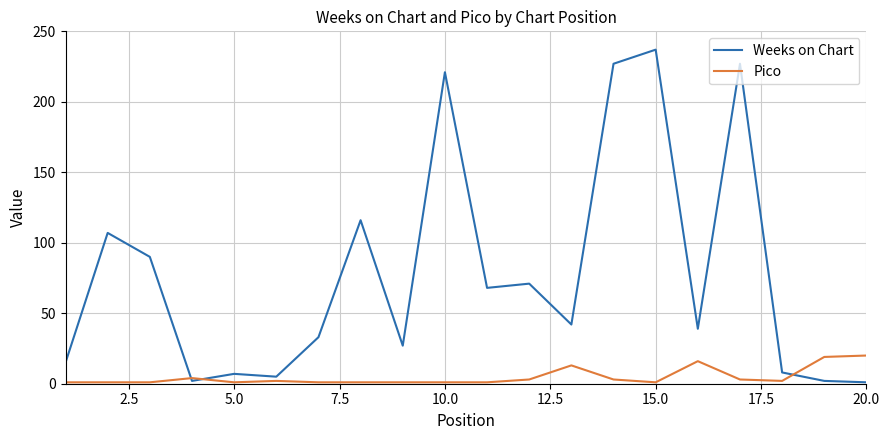

Which series has the largest range (max minus min)?

Weeks on Chart